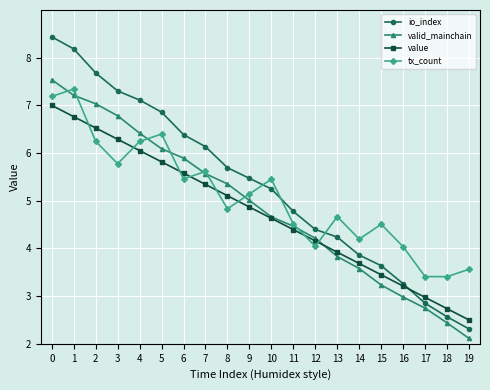

What is the total value across all series at 5?

25.2